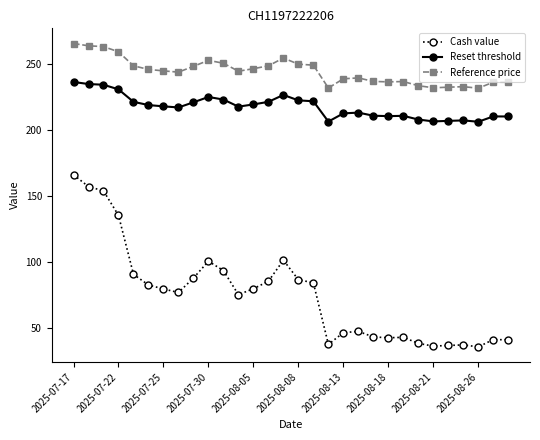

What is the minimum value shown in the chart?

35.3